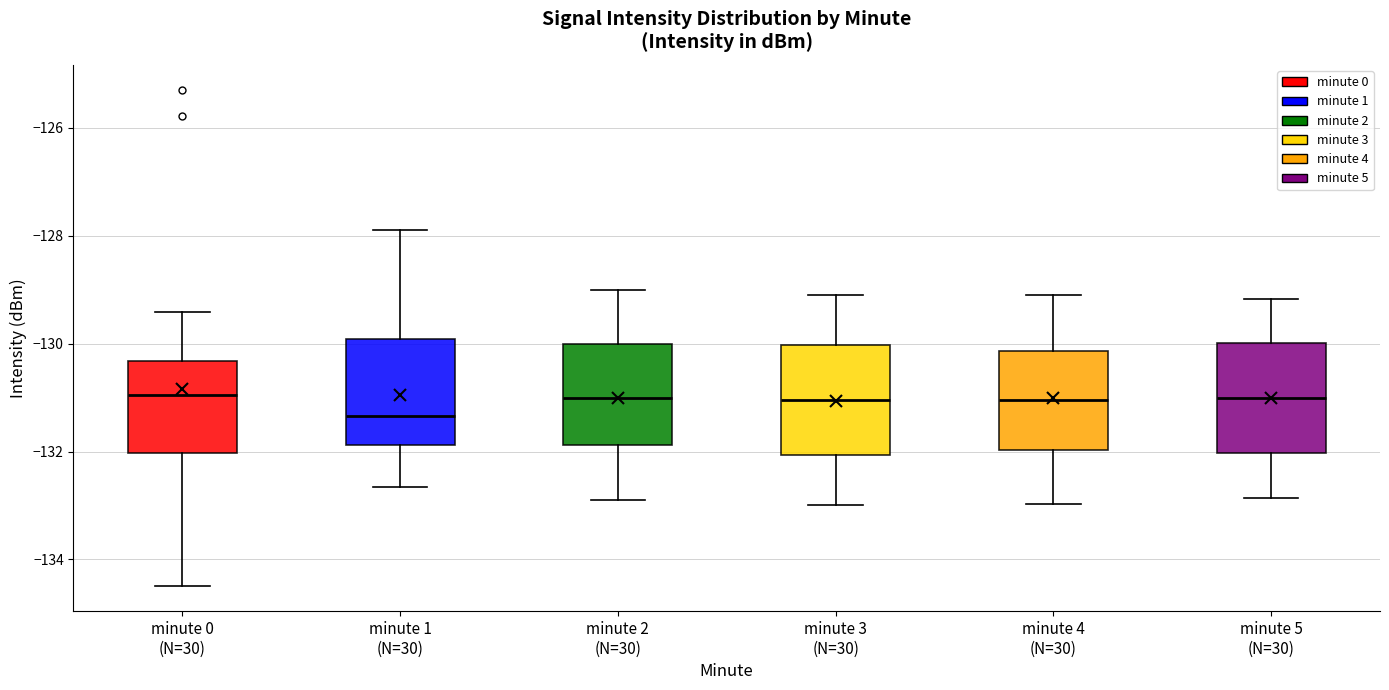

Which box's median line is the lowest?

minute 1 (N=30)